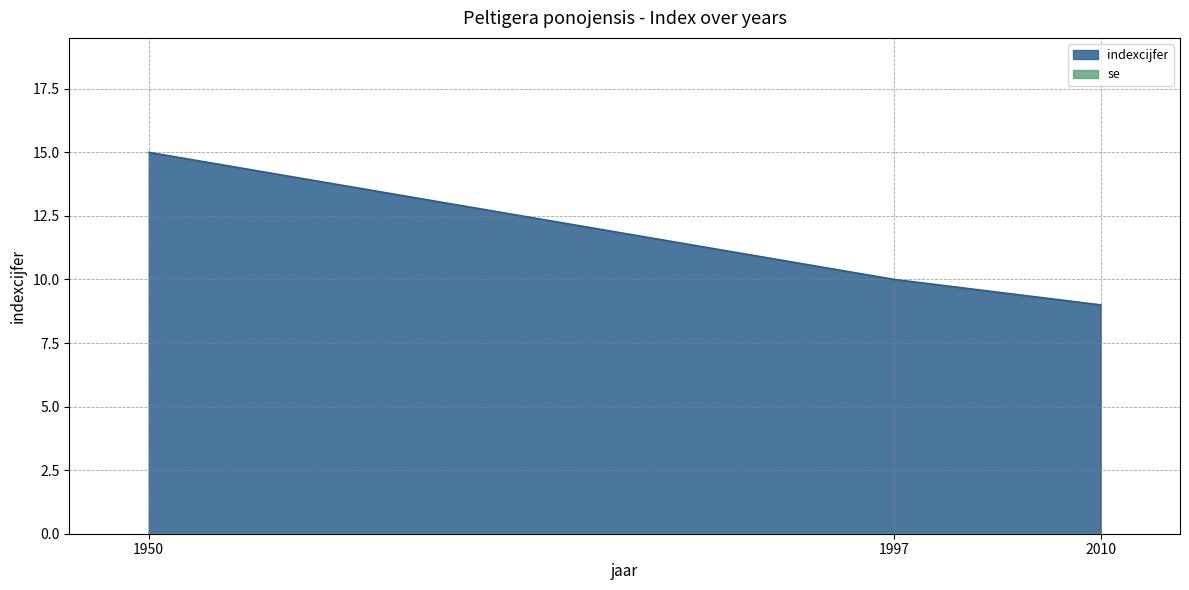

Rank the categories by value from highest to lowest.

1950, 1997, 2010